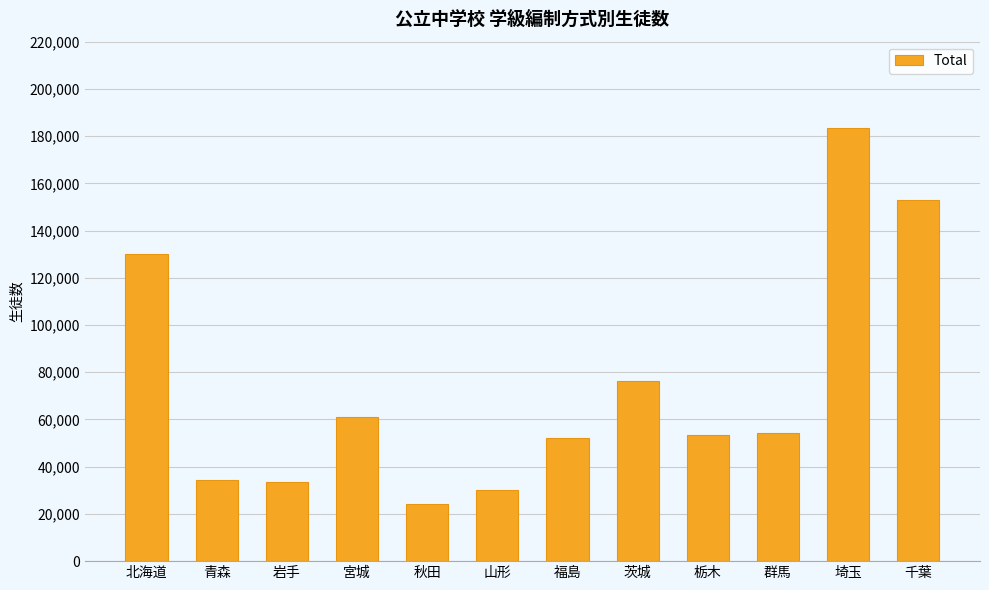

What is the approximate value at 青森?

34573